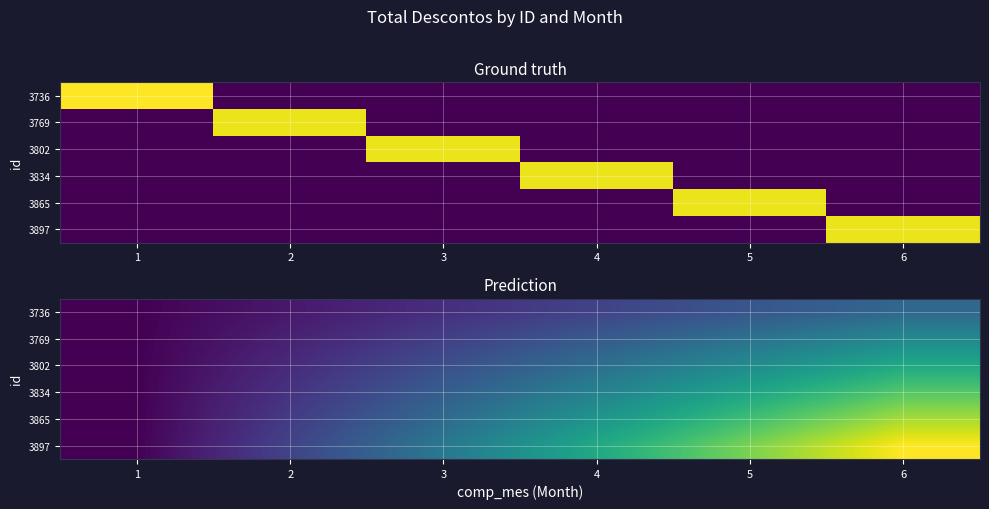

Is the value of 3802 at 1 greater than the value of 3897 at 6?

No